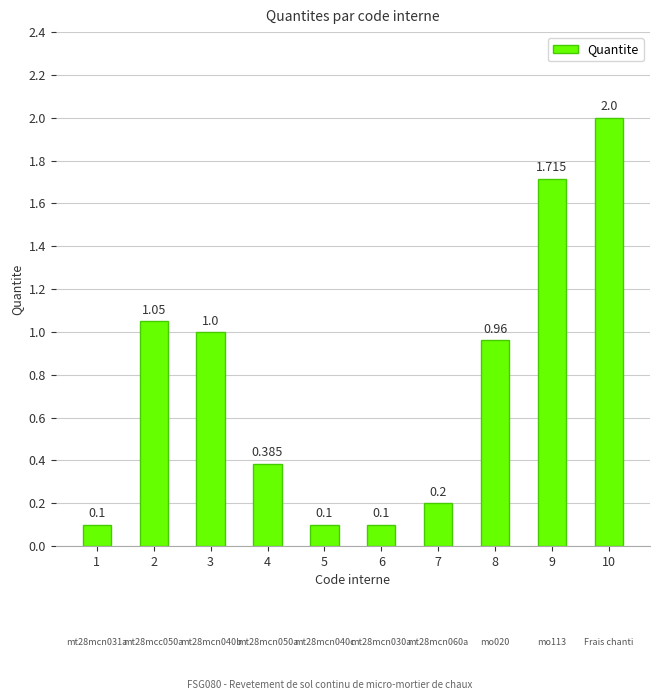

Which has a higher value, 6 or 7?

7